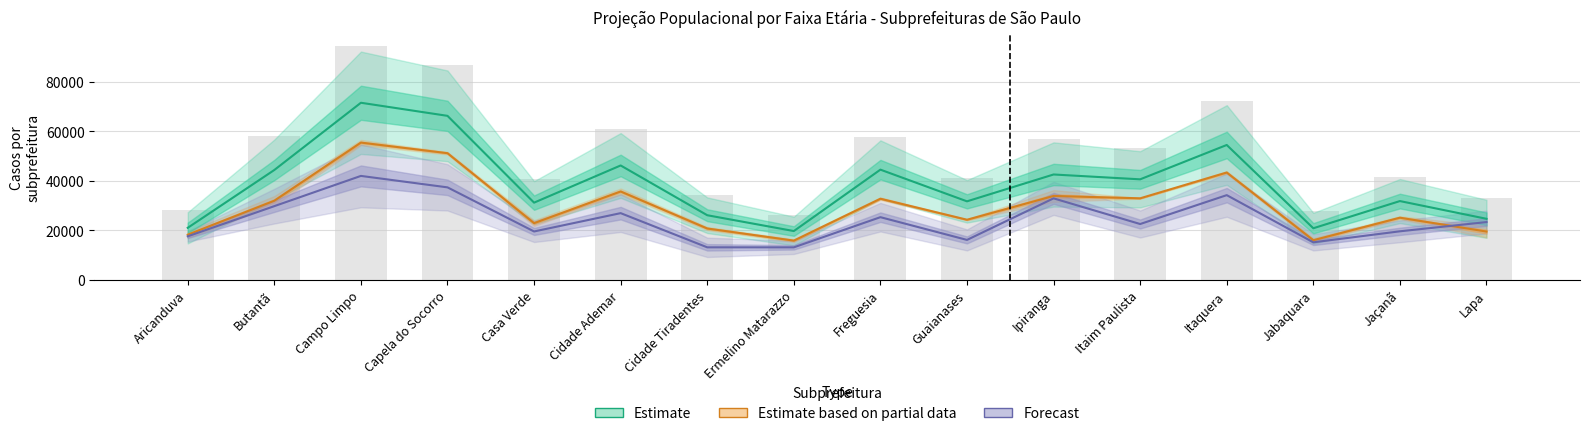

The Estimate based on partial data series shows 20692.0 at Cidade Tiradentes. True or false?

True